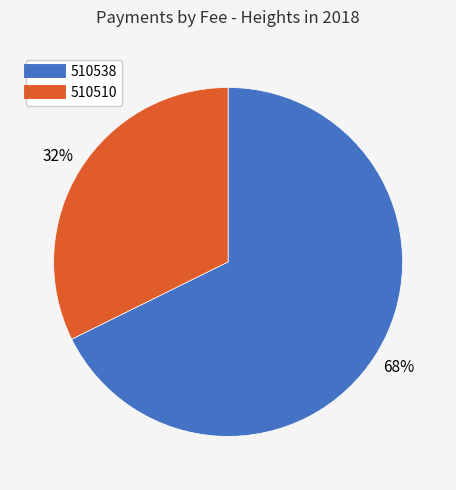

Which has a higher value, 510538 or 510510?

510538